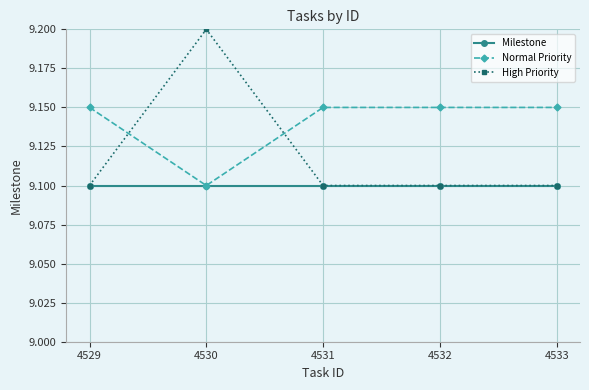

Is this an area chart (filled region under the line)?

No